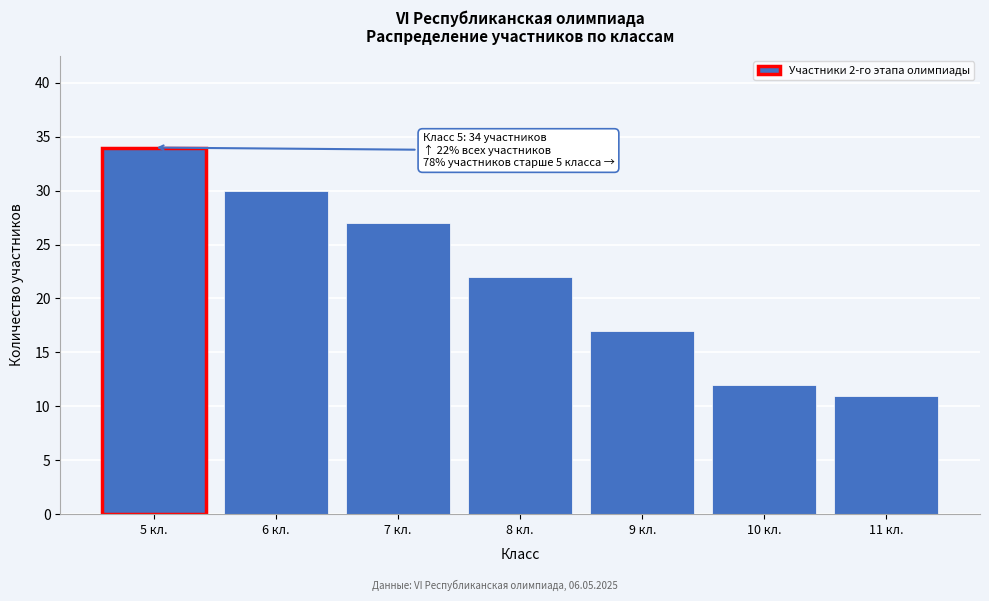

Reading left to right, list all the values displayed in this chart.

34	30	27	22	17	12	11